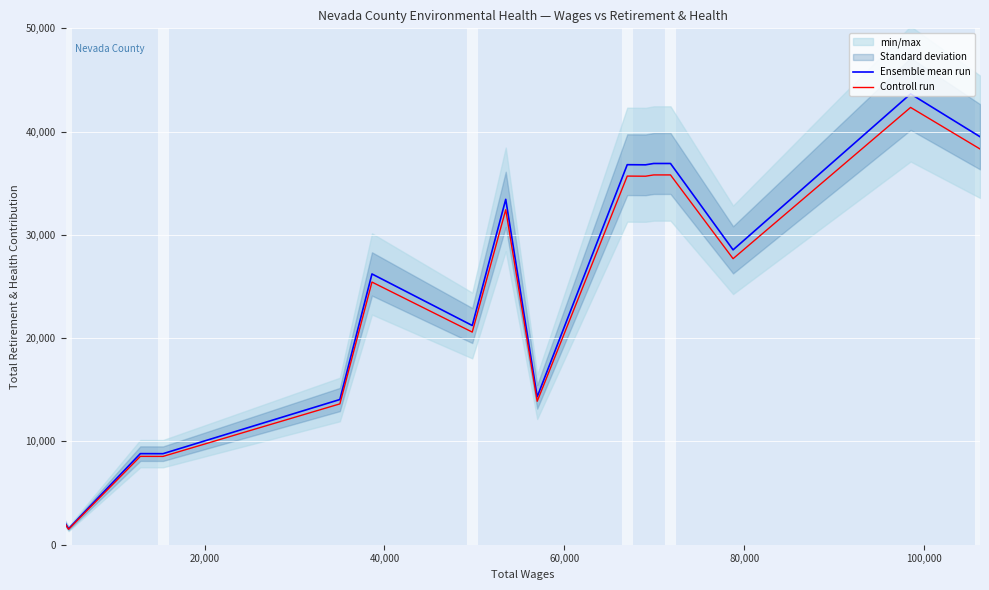

What is the lowest value of the Ensemble mean run series?

1542.0